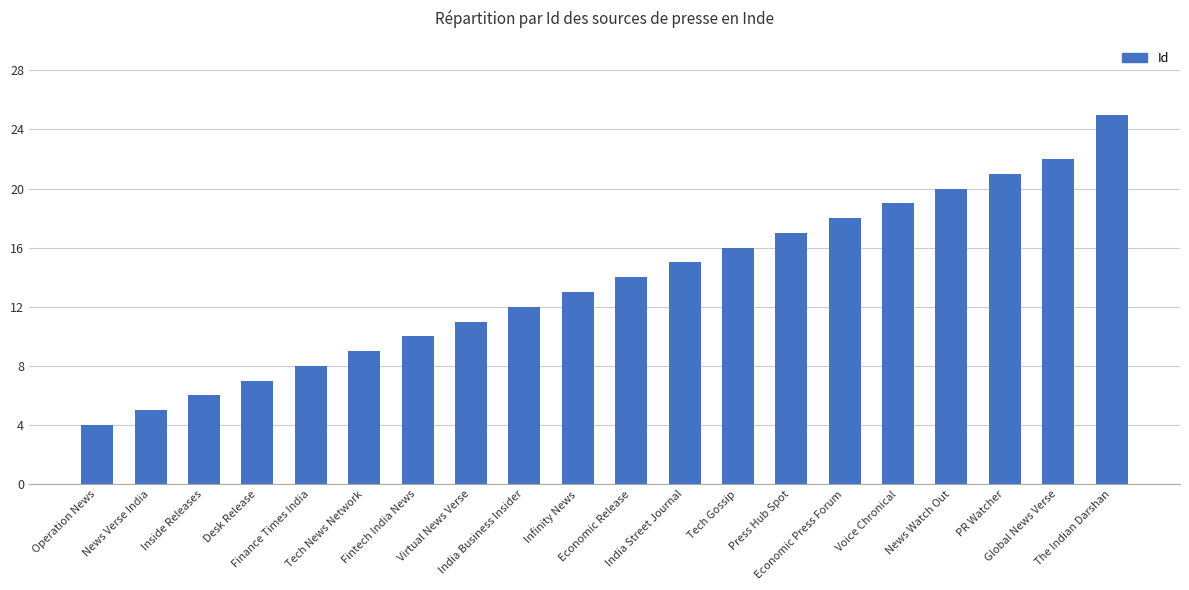

The value at Fintech India News is 14. True or false?

False